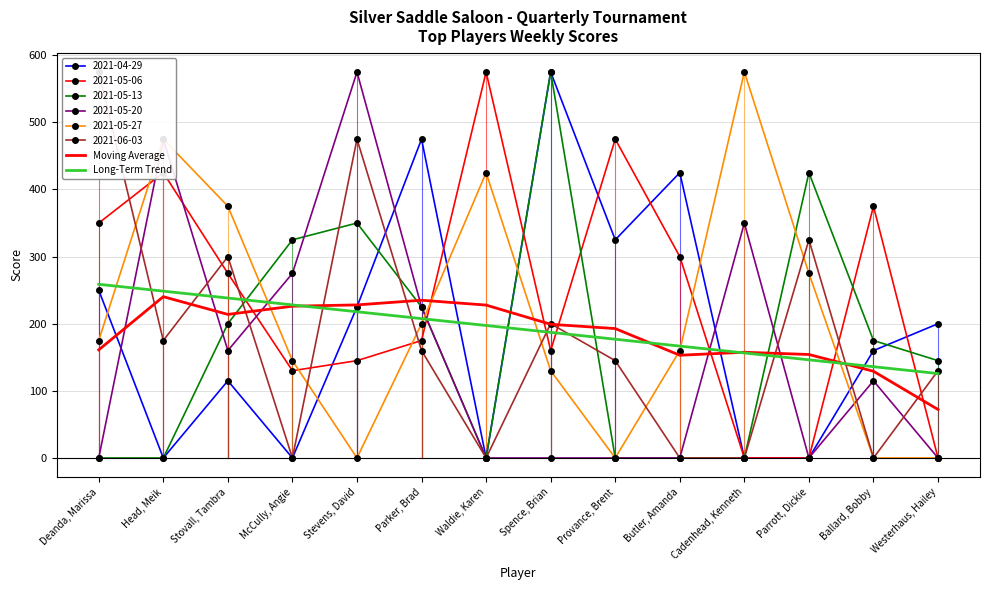

Rank the series by their maximum value, from highest to lowest.

Long-Term Trend, Moving Average